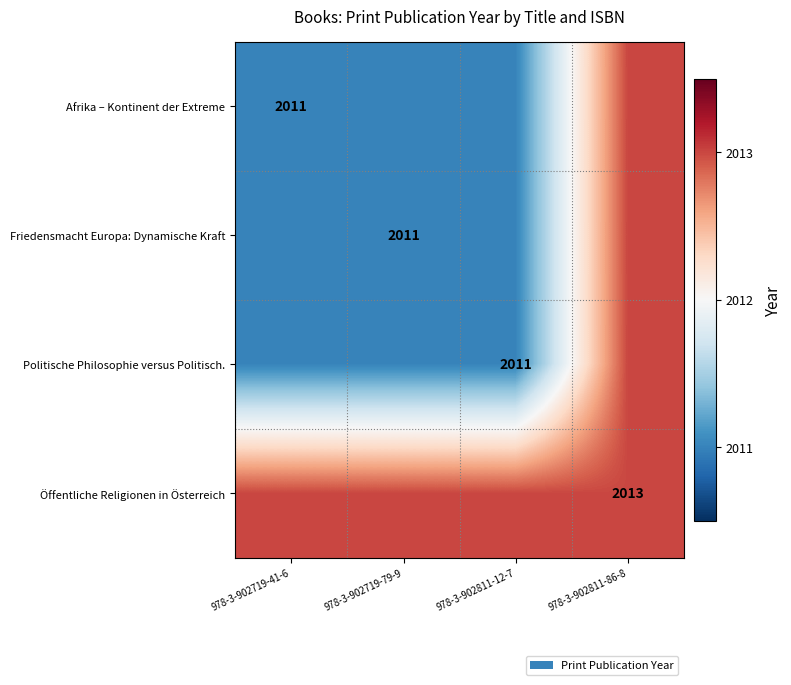

Is it true that Politische Philosophie versus Politisch. equals 2885 at 978-3-902811-12-7?

False